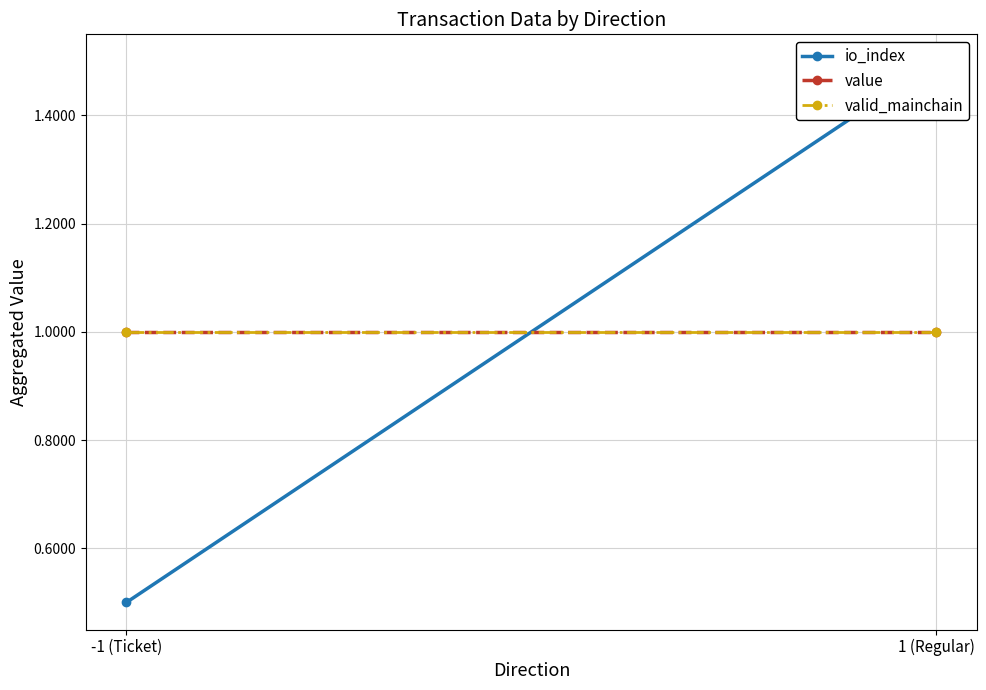

At -1 (Ticket), list the series in order from largest to smallest.

value, valid_mainchain, io_index